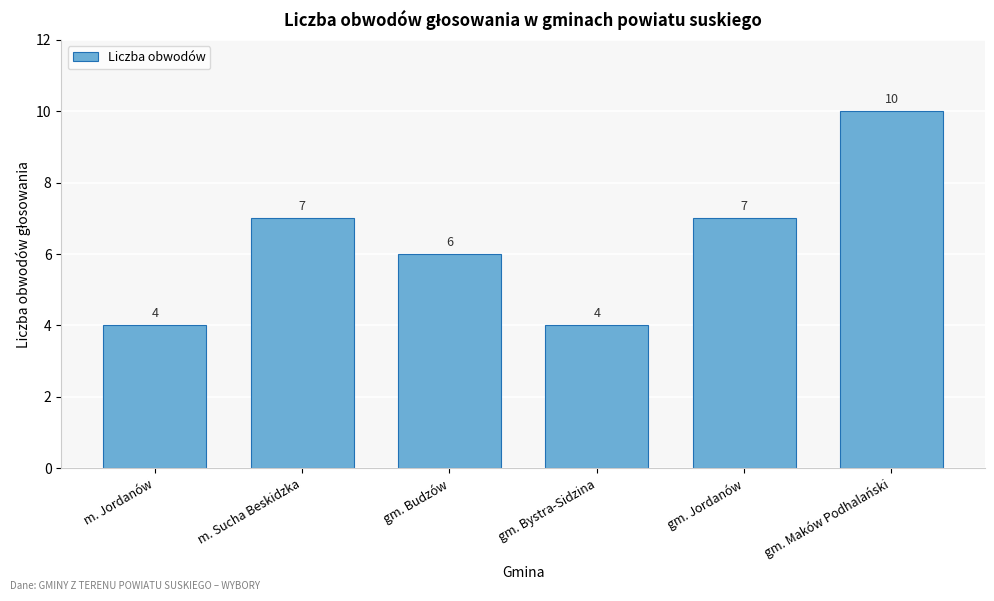

Reading right to left, extract all data points from this chart.

10	7	4	6	7	4